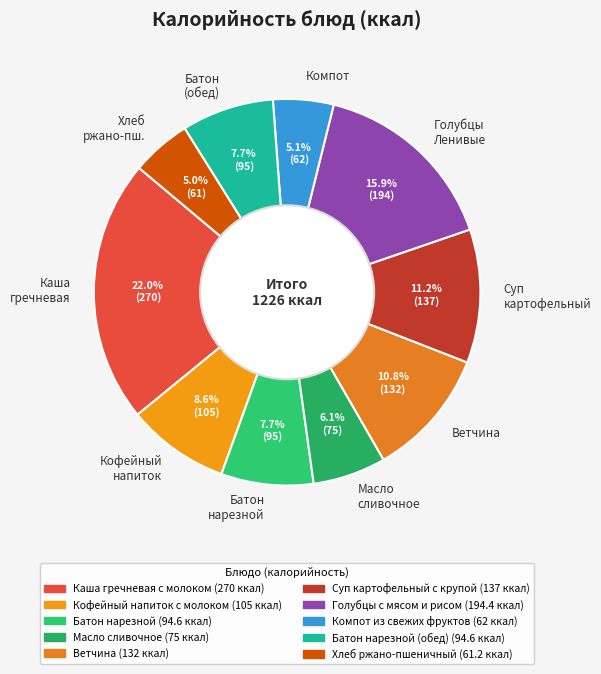

Which slice is the largest?

Каша гречневая